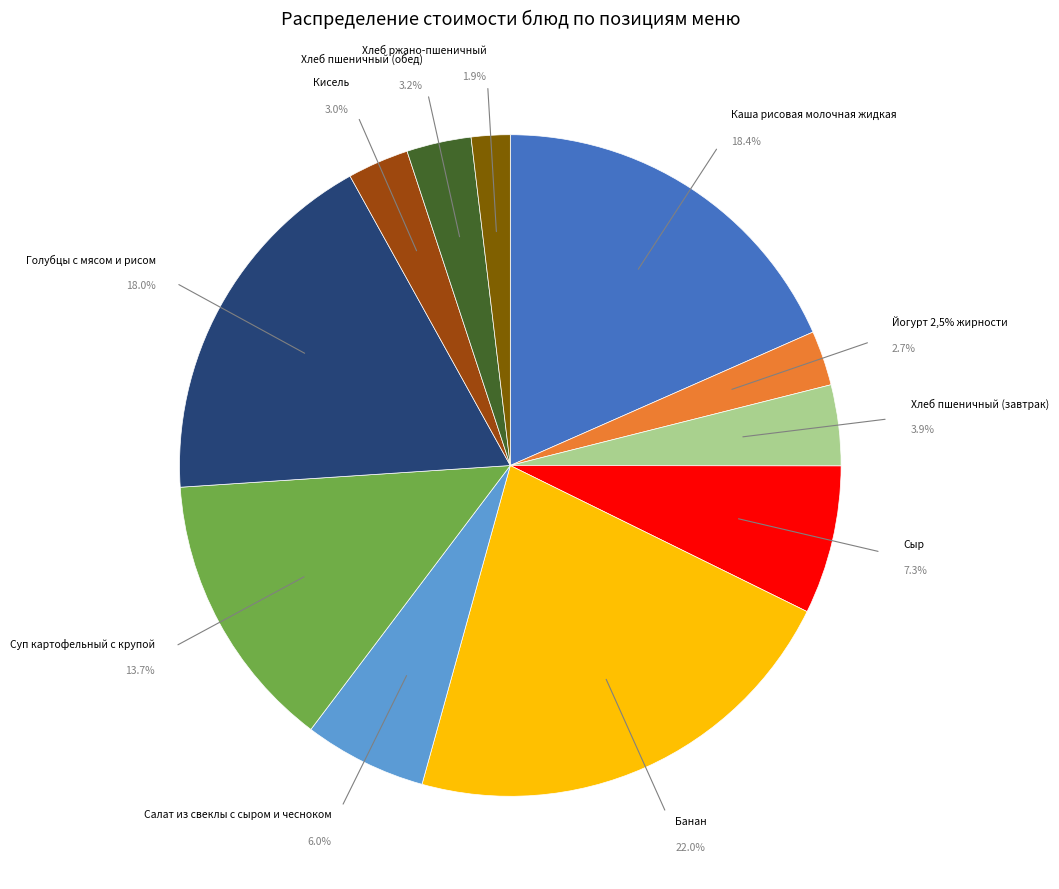

Is it true that Салат из свеклы с сыром и чесноком is 6% of the pie?

True